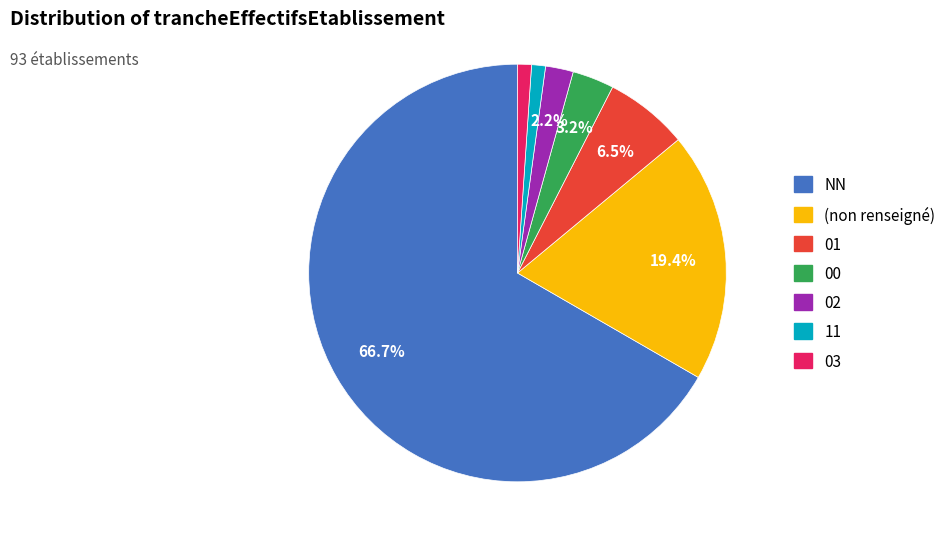

Is there a majority slice in this chart?

Yes